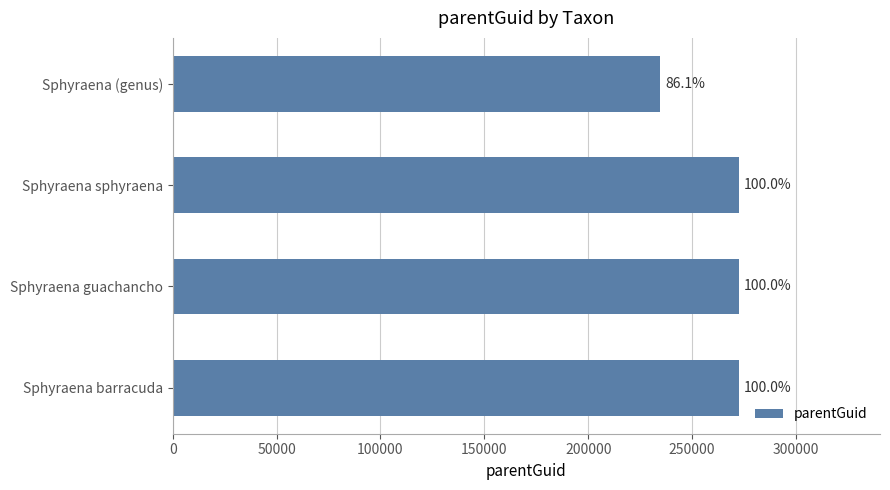

Does the chart contain any negative values?

No